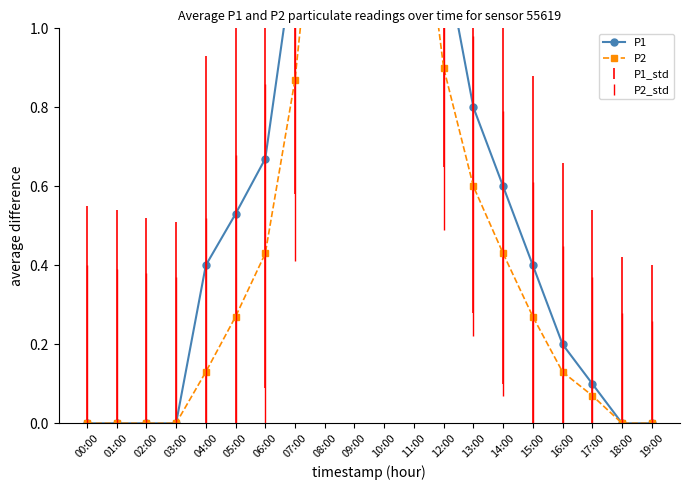

What position from the right is 15:00?

5